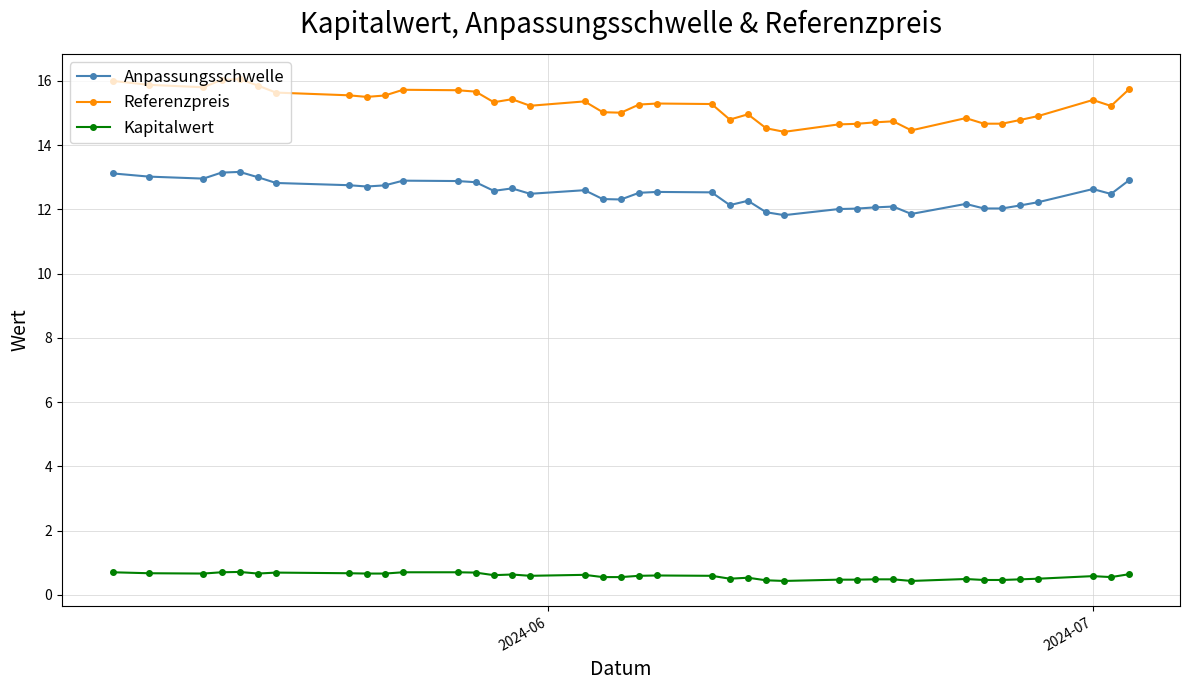

True or false: Anpassungsschwelle has more than 0 points higher than both neighbors.

True